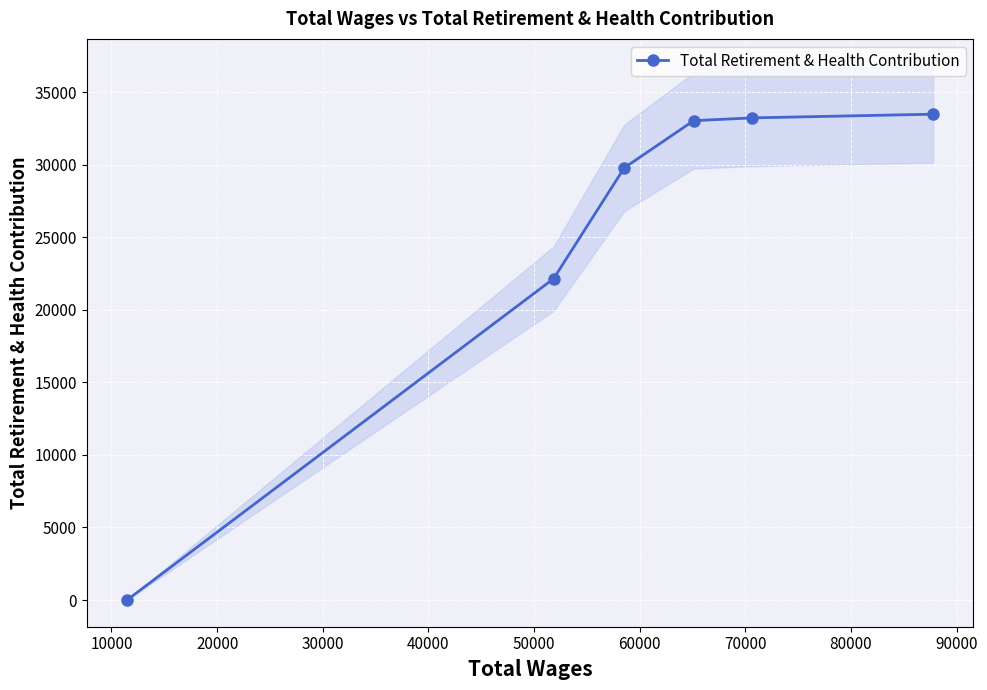

What is the highest value of the Total Retirement & Health Contribution series?

33481